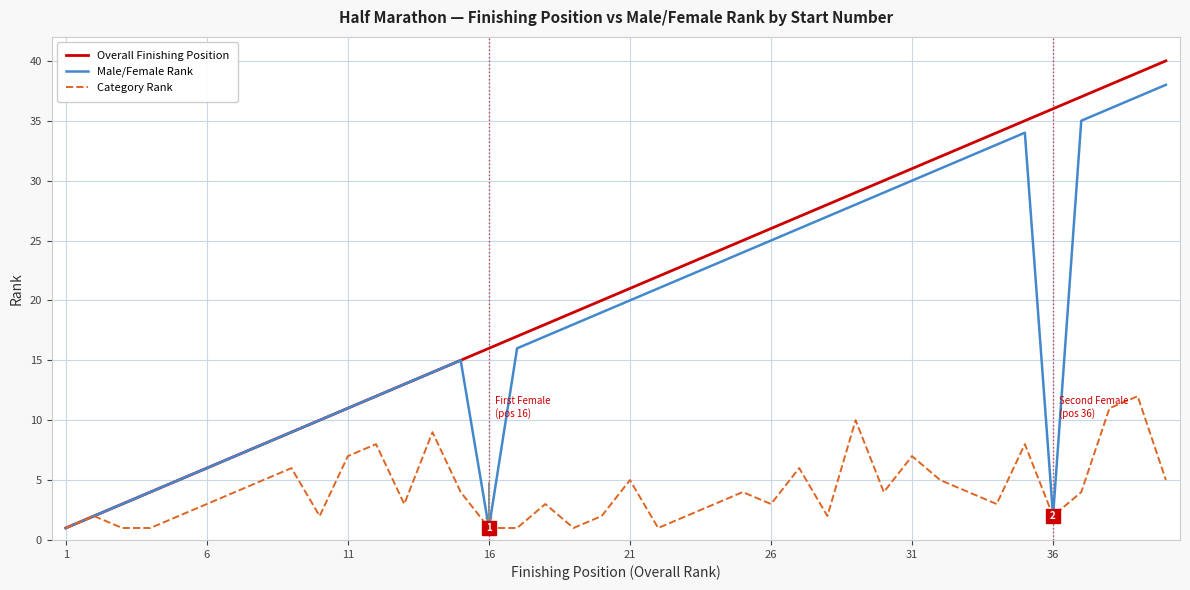

Which series has the largest range (max minus min)?

Overall Finishing Position